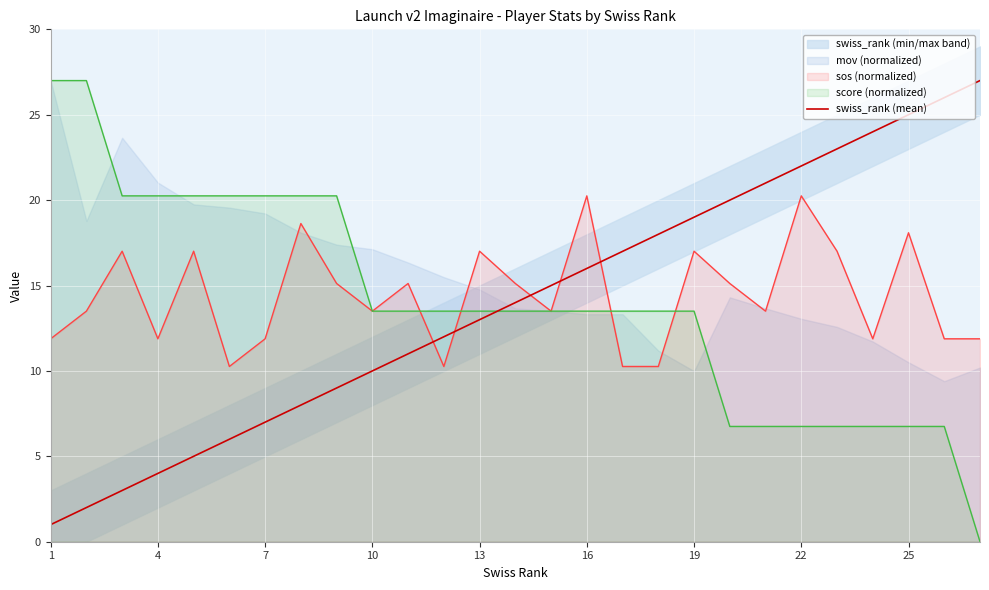

What is the sum of all values?

378